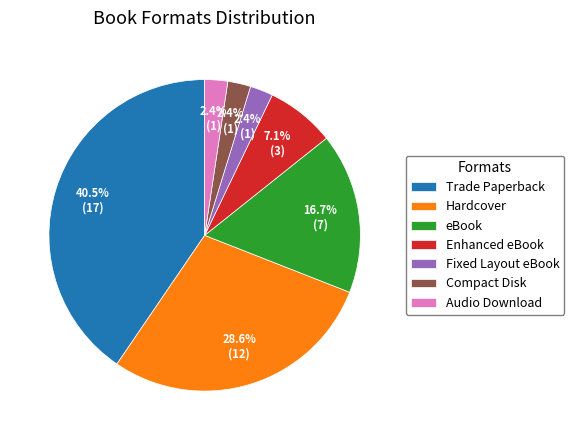

What is the largest slice in the pie chart?

Trade Paperback